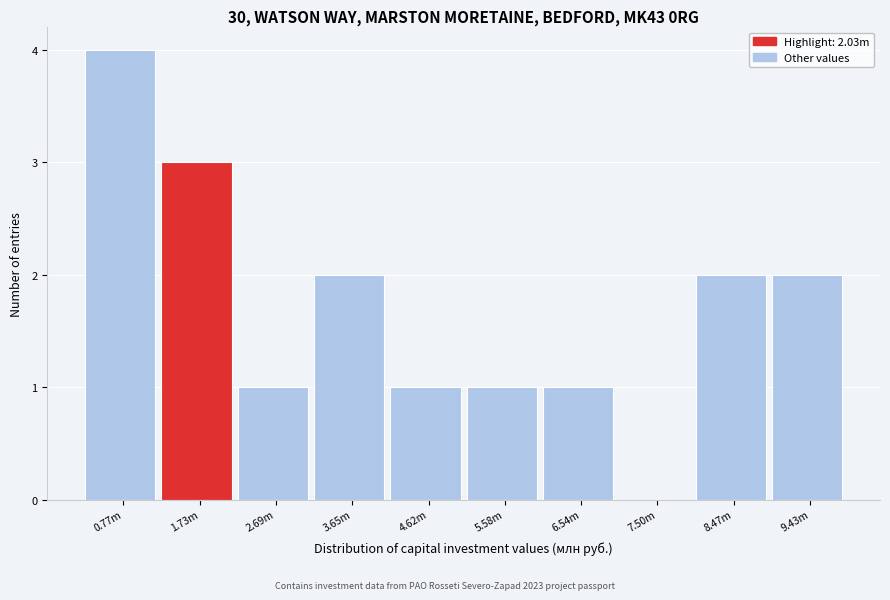

Reading right to left, what are all the values shown in this chart?

9.43m=2	8.47m=2	7.50m=0	6.54m=1	5.58m=1	4.62m=1	3.65m=2	2.69m=1	1.73m=3	0.77m=4